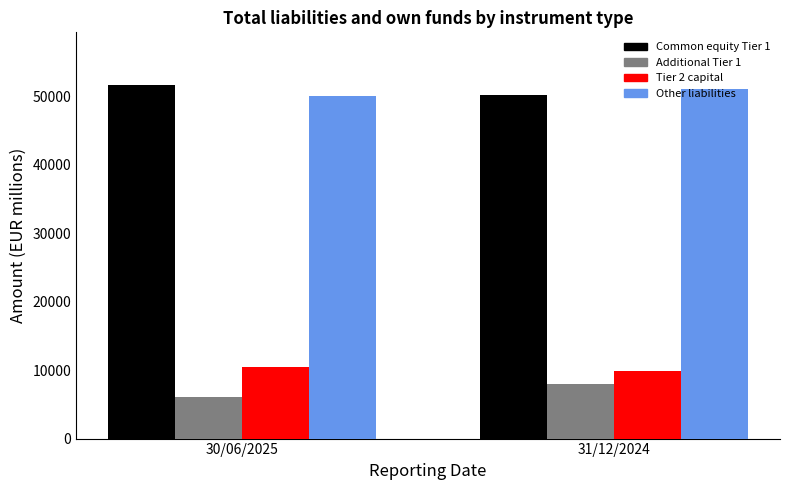

What is the difference between the maximum and minimum values in the Additional Tier 1 series?

1838.2